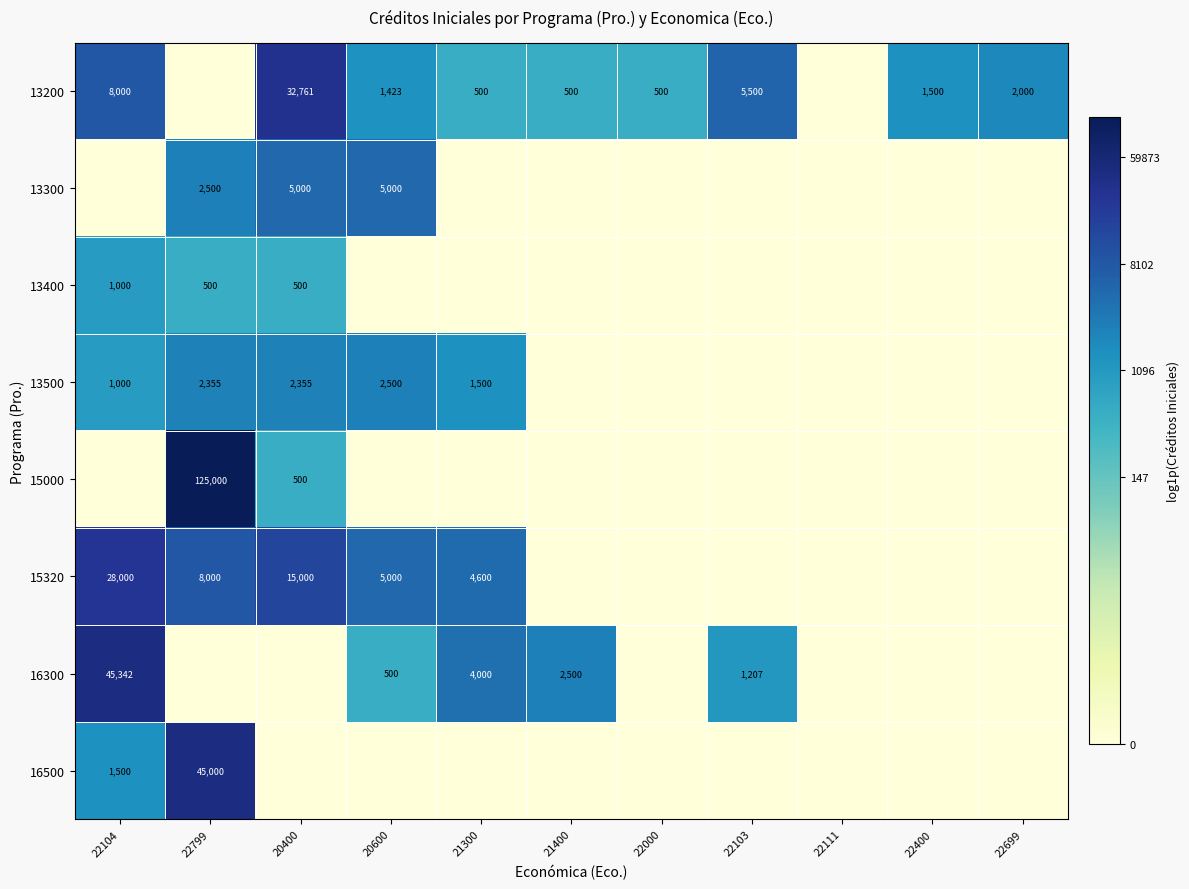

The value of 13200 at 22000 is 500. True or false?

True